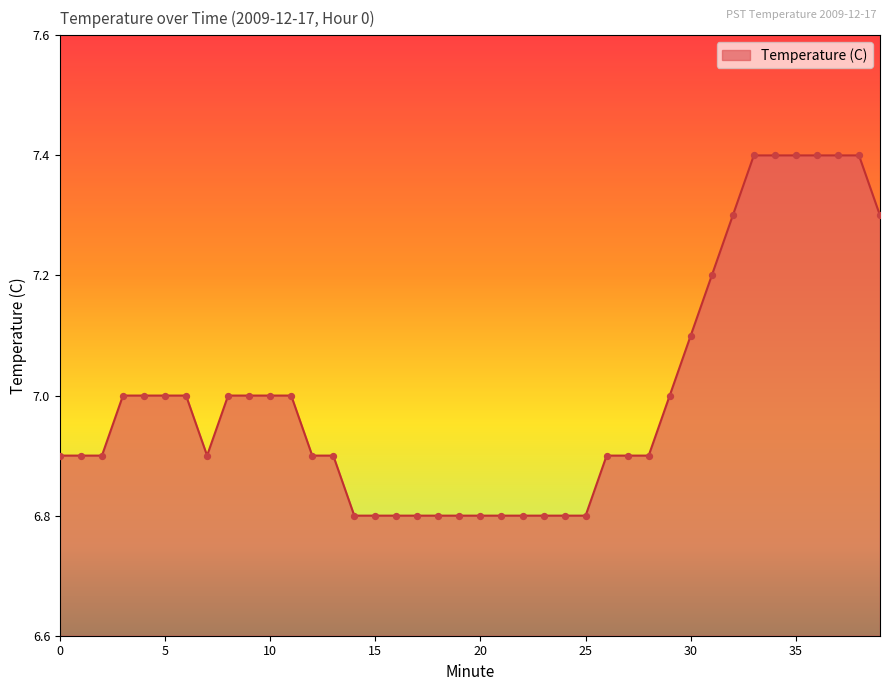

What is the difference between the maximum and minimum values?

0.6